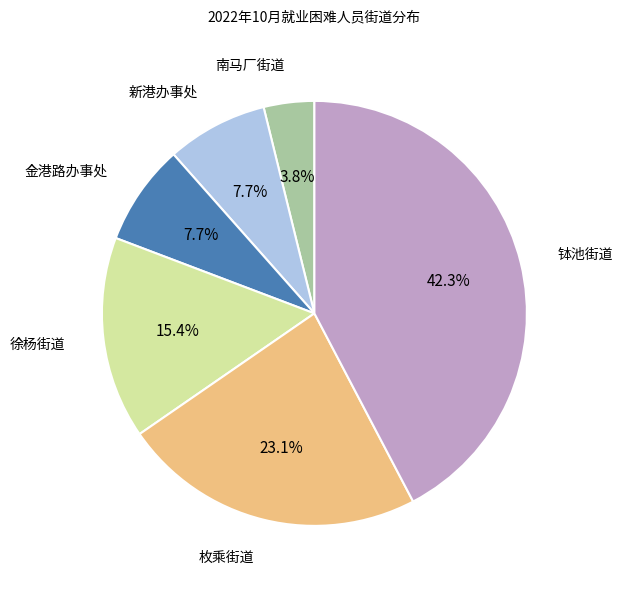

Is there any slice that represents more than half of the pie?

No